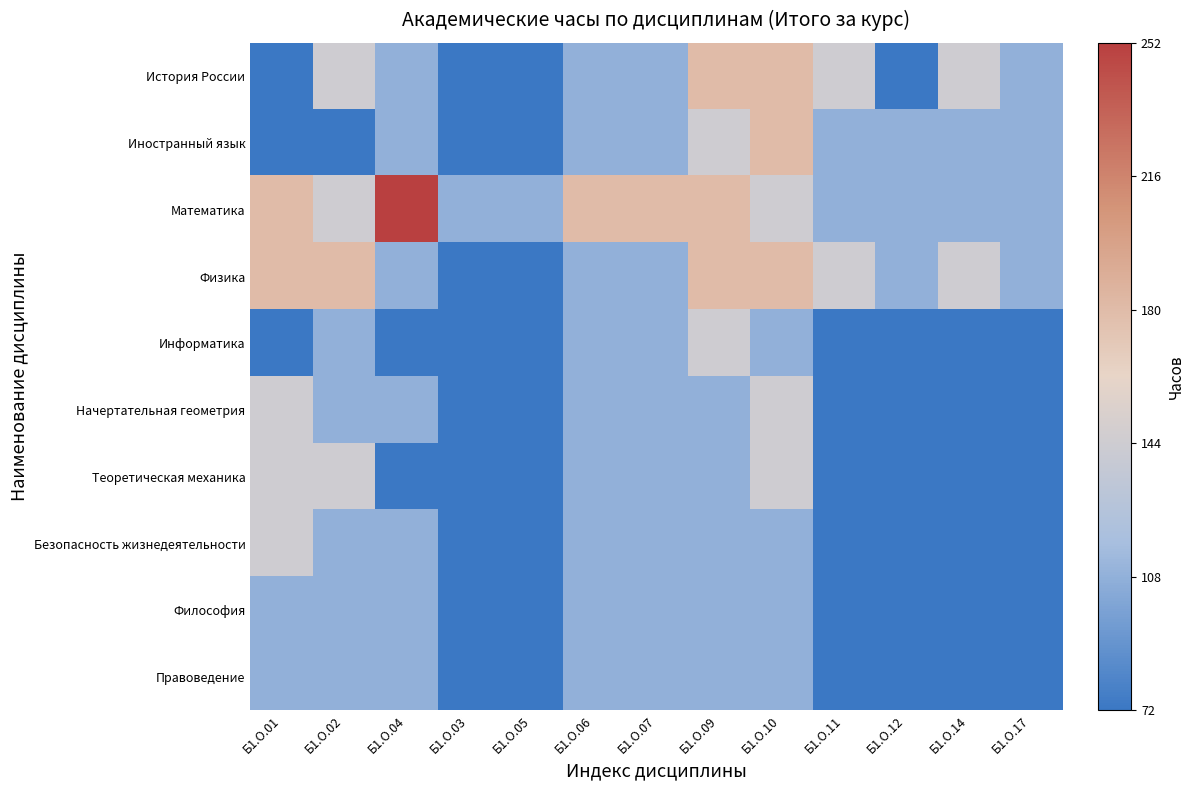

At which category is the sum across all series the highest?

Б1.О.10